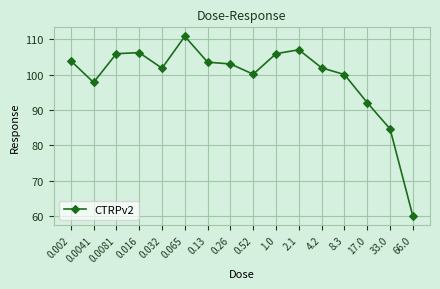

What is the approximate value at 0.002?

103.9